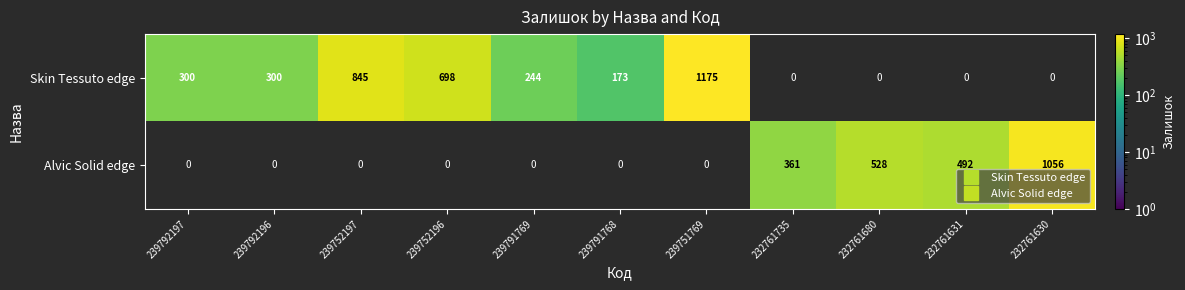

Is the value of Skin Tessuto edge at 232761680 greater than the value of Alvic Solid edge at 239752197?

No